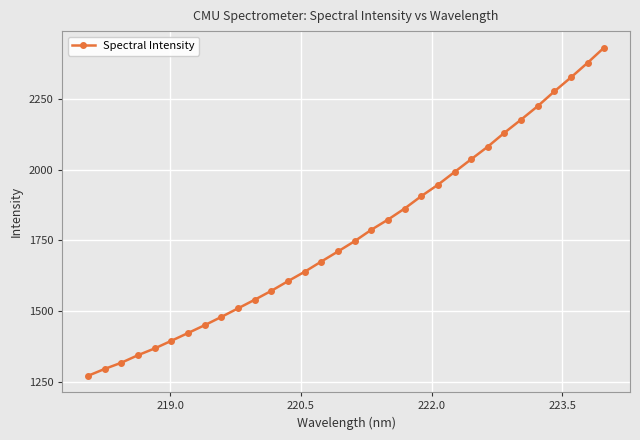

True or false: there are more than 2 points higher than both neighbors.

False